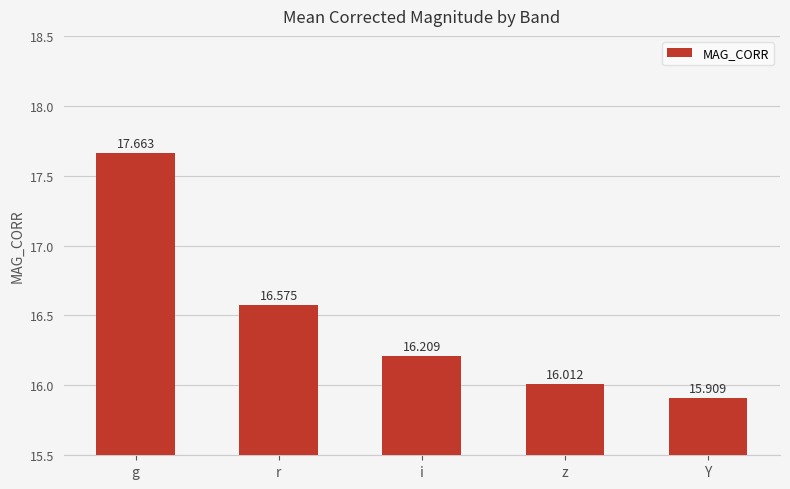

The value at Y is 22.3. True or false?

False